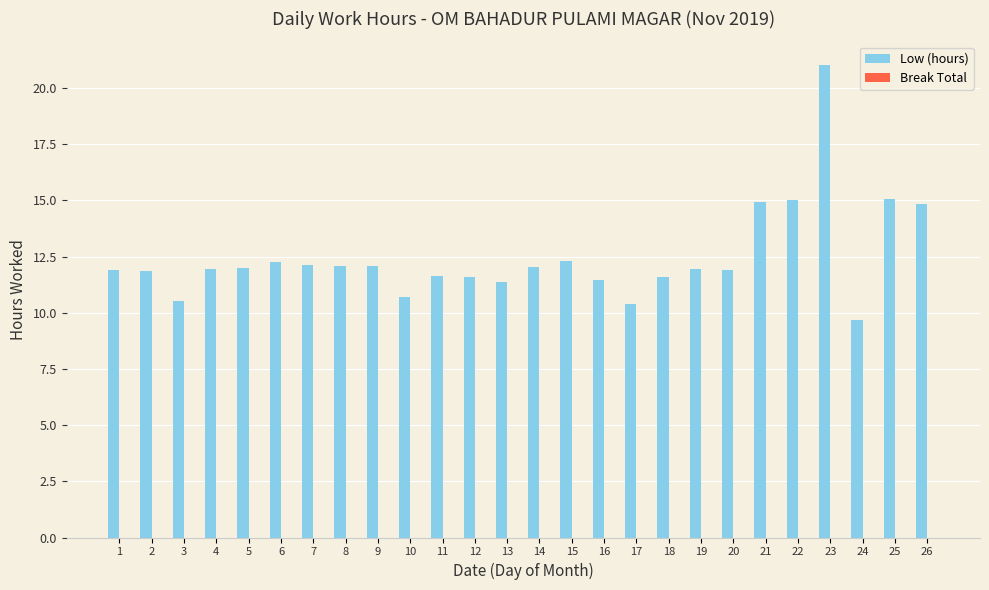

The value at 11 is 11.6. True or false?

True